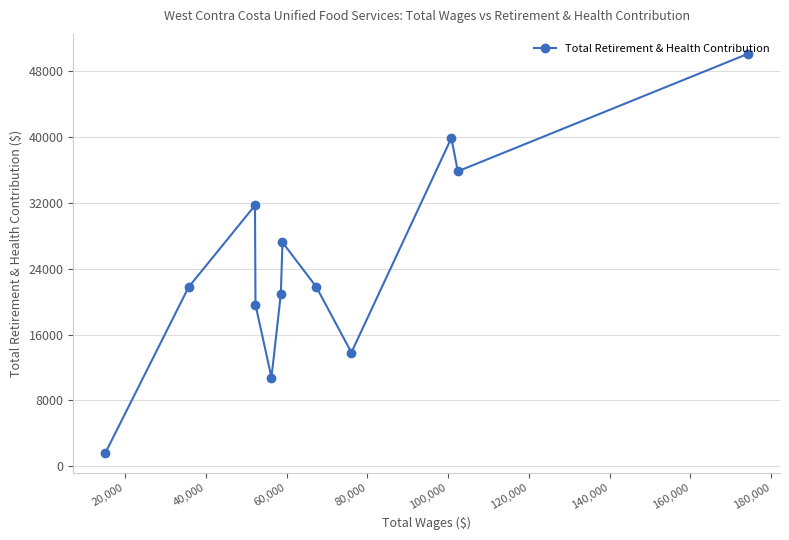

What is the maximum value shown in the chart?

50098